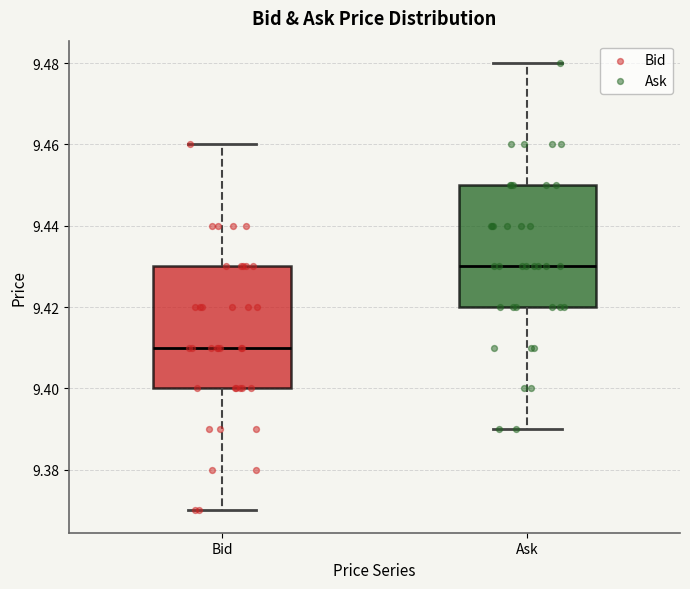

Reading left to right, transcribe this box plot: for each box, give where its median line is, the range the box spans, and where its two whiskers end, as read against the y-axis. The values are not printed on the chart, so give them approximately, as read against the axis.

Bid: median 9.41, box 9.40 to 9.43, whiskers 9.37 to 9.46
Ask: median 9.43, box 9.42 to 9.45, whiskers 9.39 to 9.48